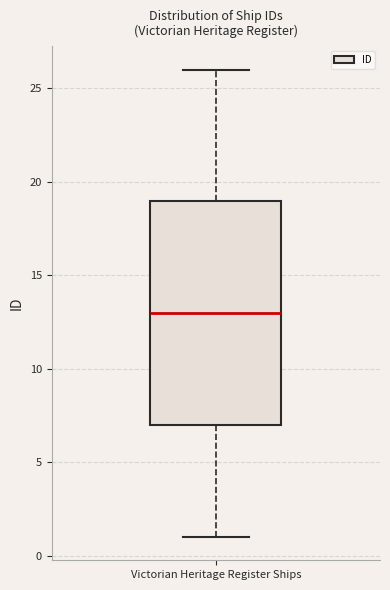

Read this box plot against the y-axis: the position of the median line, the range covered by the box, and the ends of both whiskers. The values are not printed on the chart, so give them approximately, as read against the axis.

median 13, box 7 to 19, whiskers 1 to 26